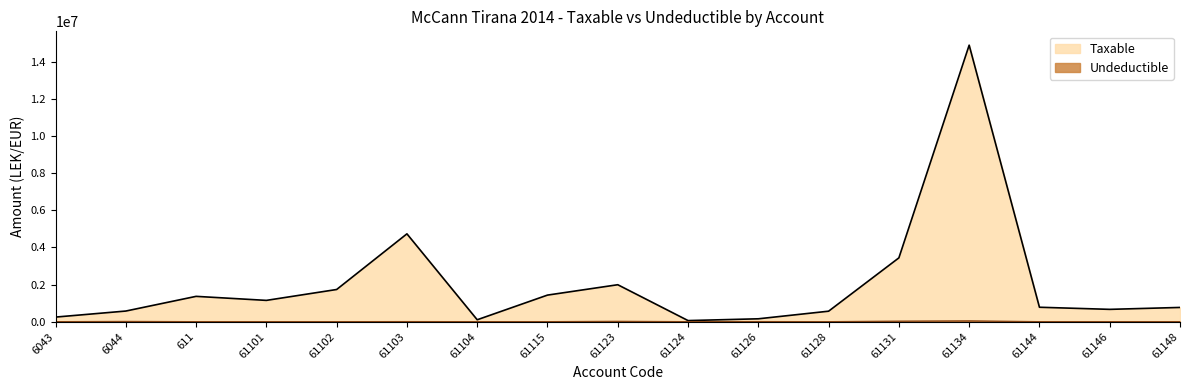

What is the spread (max minus min) of values at 61101?

1149043.7